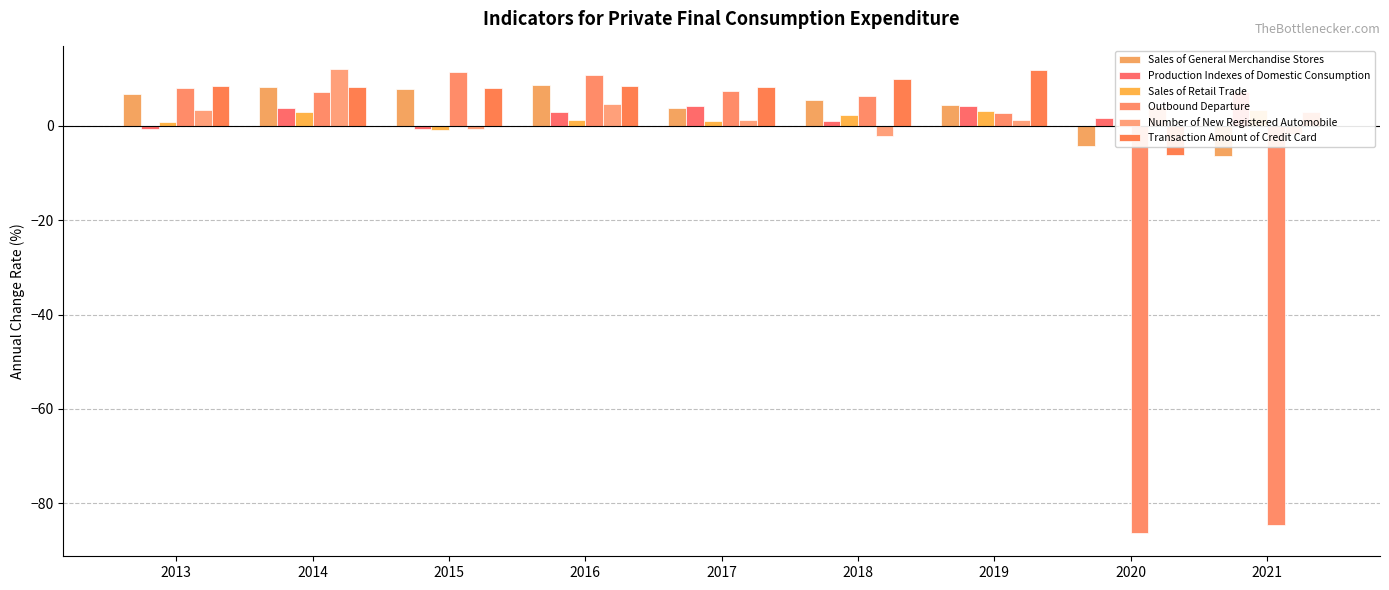

What are all the series names shown in the legend?

Sales of General Merchandise Stores, Production Indexes of Domestic Consumption, Sales of Retail Trade, Outbound Departure, Number of New Registered Automobile, Transaction Amount of Credit Card